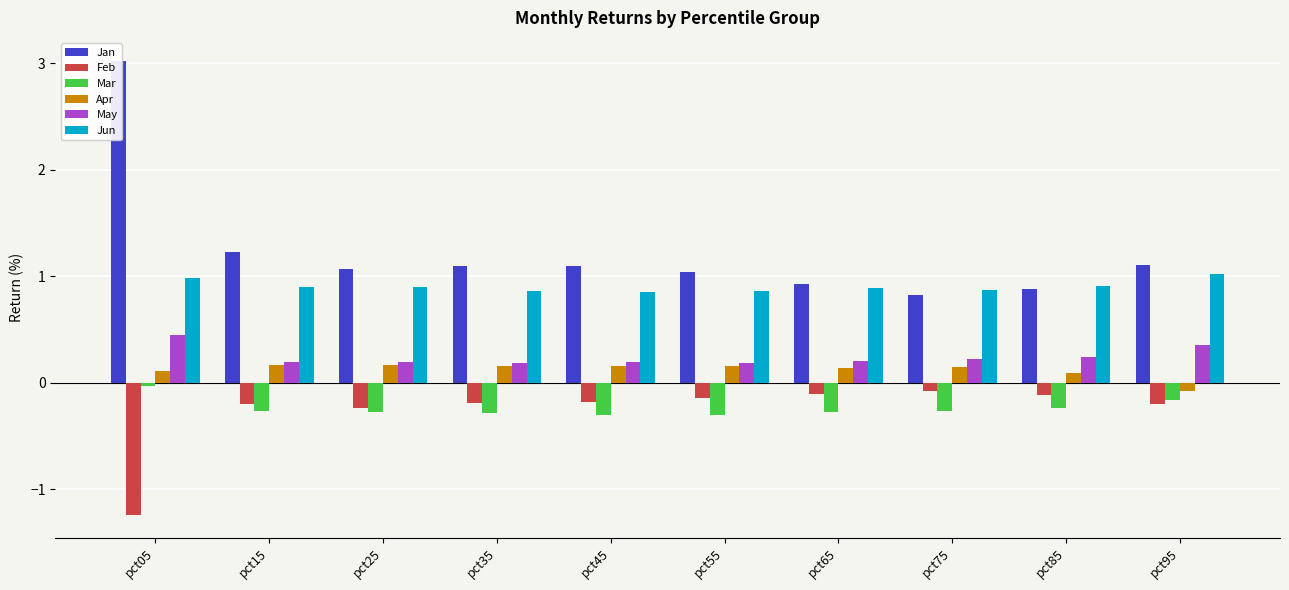

What is the difference between the maximum and minimum values in the Jan series?

2.2